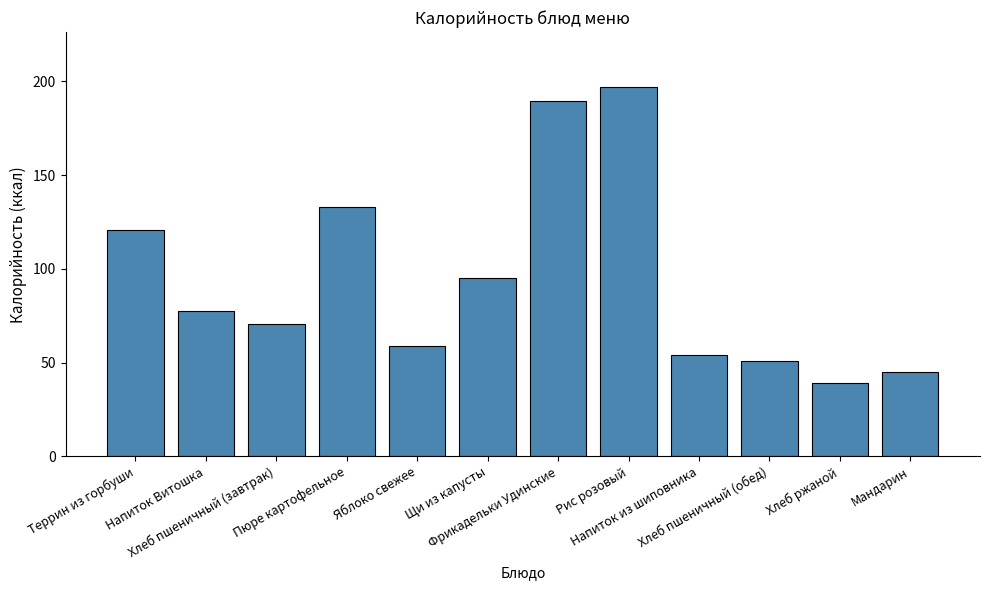

Count the number of values greater than 77.

6